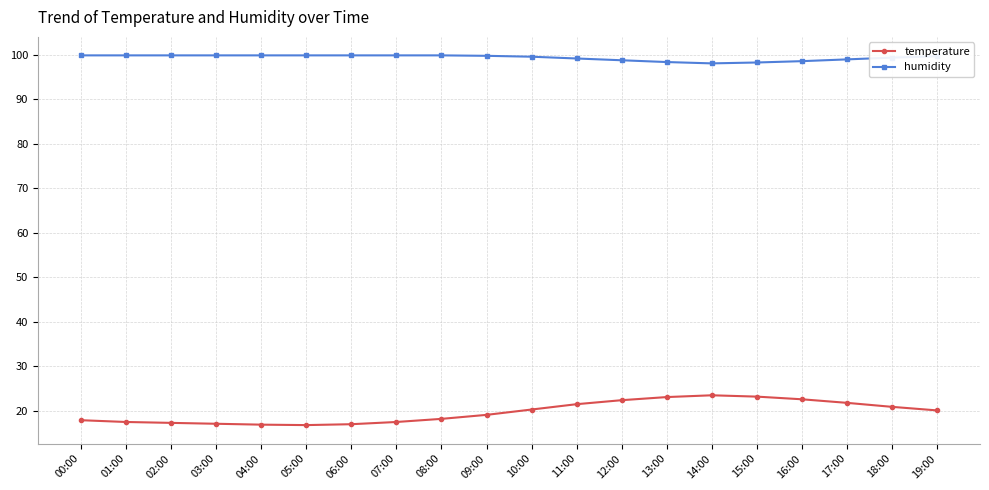

Count the number of categories in the chart.

20